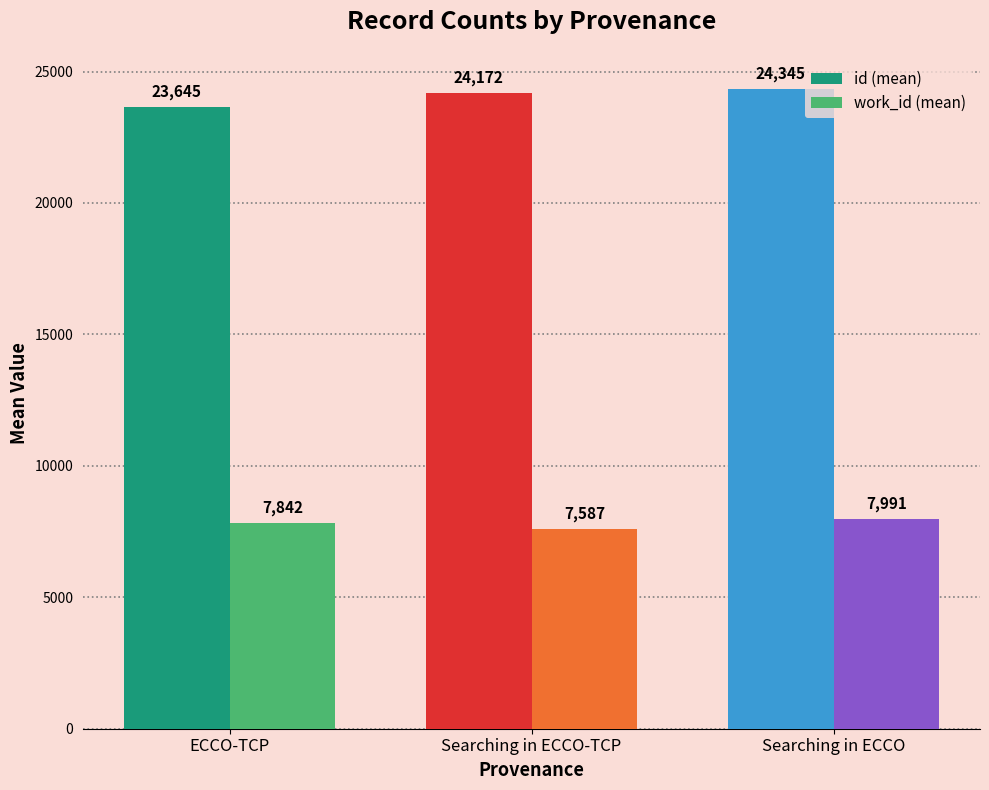

What position from the right is Searching in ECCO-TCP?

2